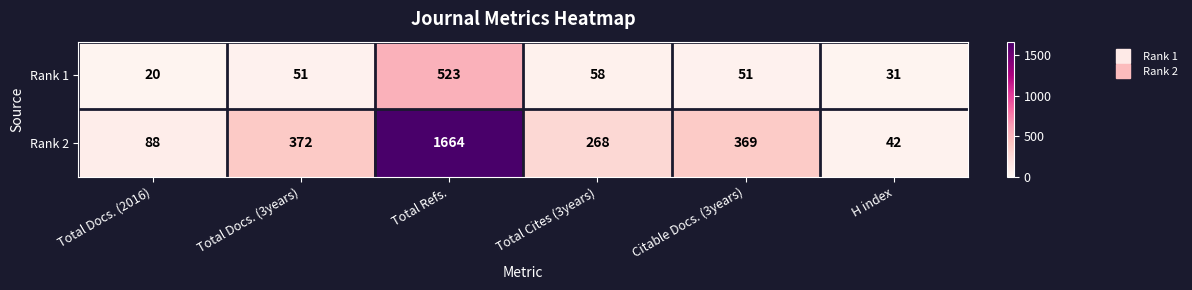

What is the maximum value shown in the chart?

1664